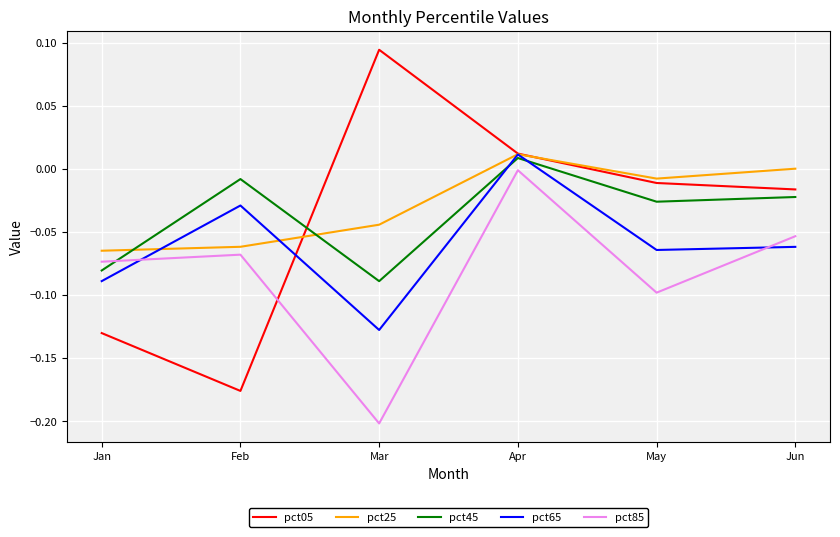

Which category has the highest value across all series?

Mar